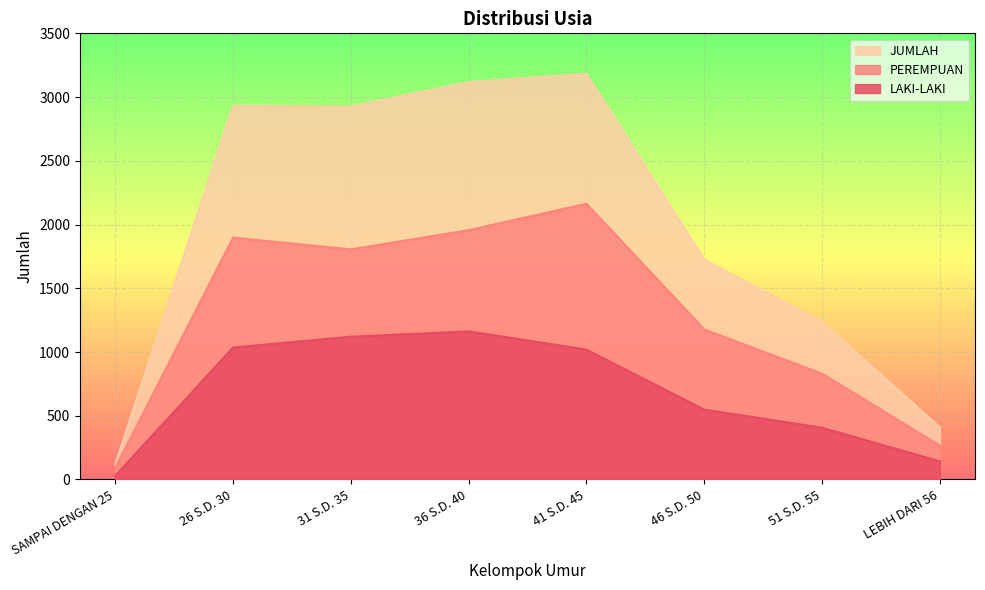

Reading left to right, extract all data points from this chart.

LAKI-LAKI: 28	1035	1120	1162	1019	548	406	142
PEREMPUAN: 90	1897	1805	1956	2163	1177	830	266
JUMLAH: 118	2932	2925	3118	3182	1725	1236	408